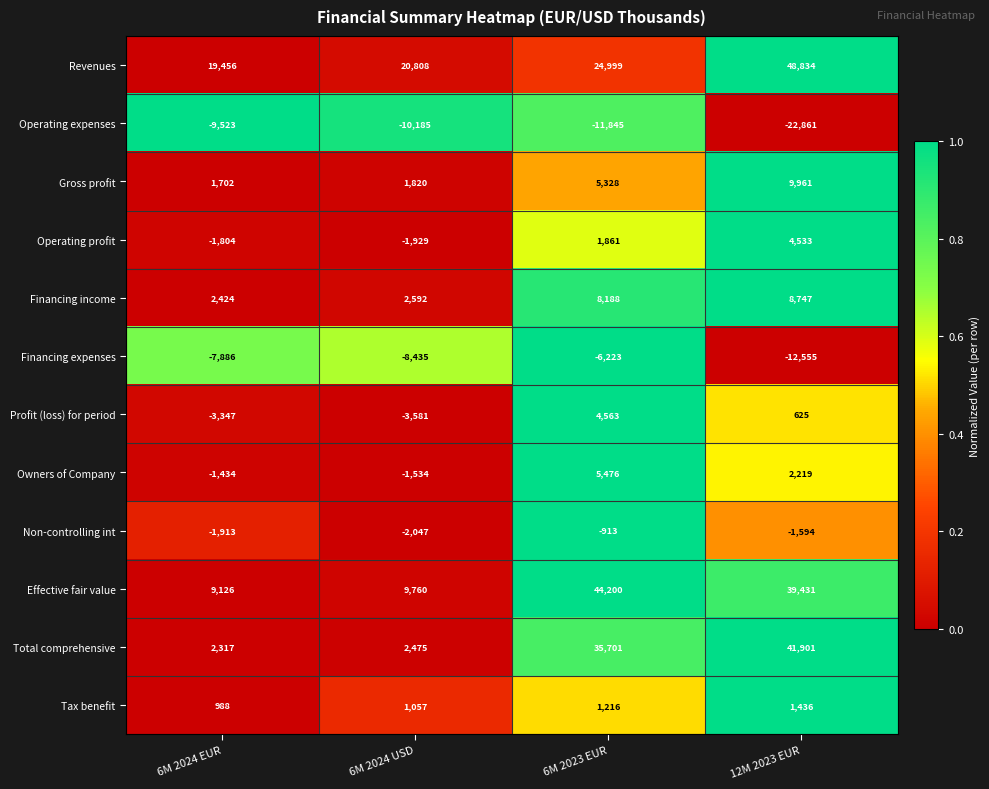

At 6M 2023 EUR, list the series in order from smallest to largest.

Operating expenses, Financing expenses, Non-controlling int, Tax benefit, Operating profit, Profit (loss) for period, Gross profit, Owners of Company, Financing income, Revenues, Total comprehensive, Effective fair value